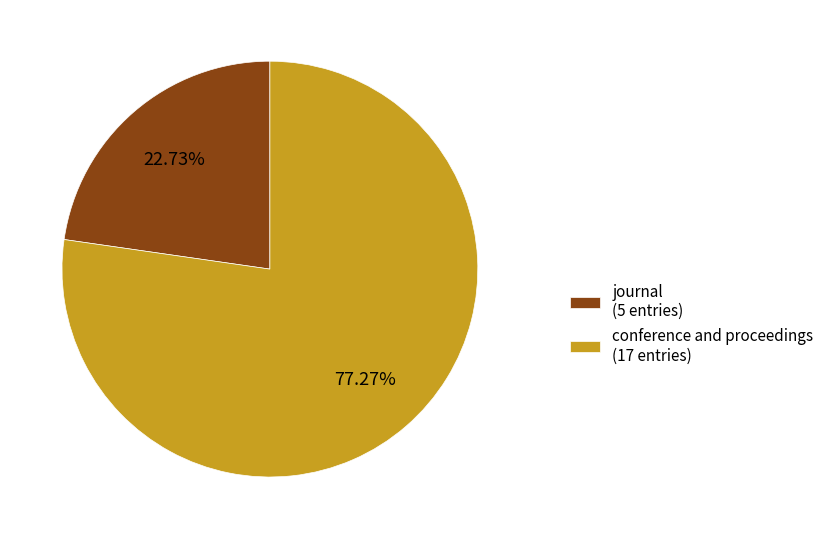

How many segments does this pie chart have?

2